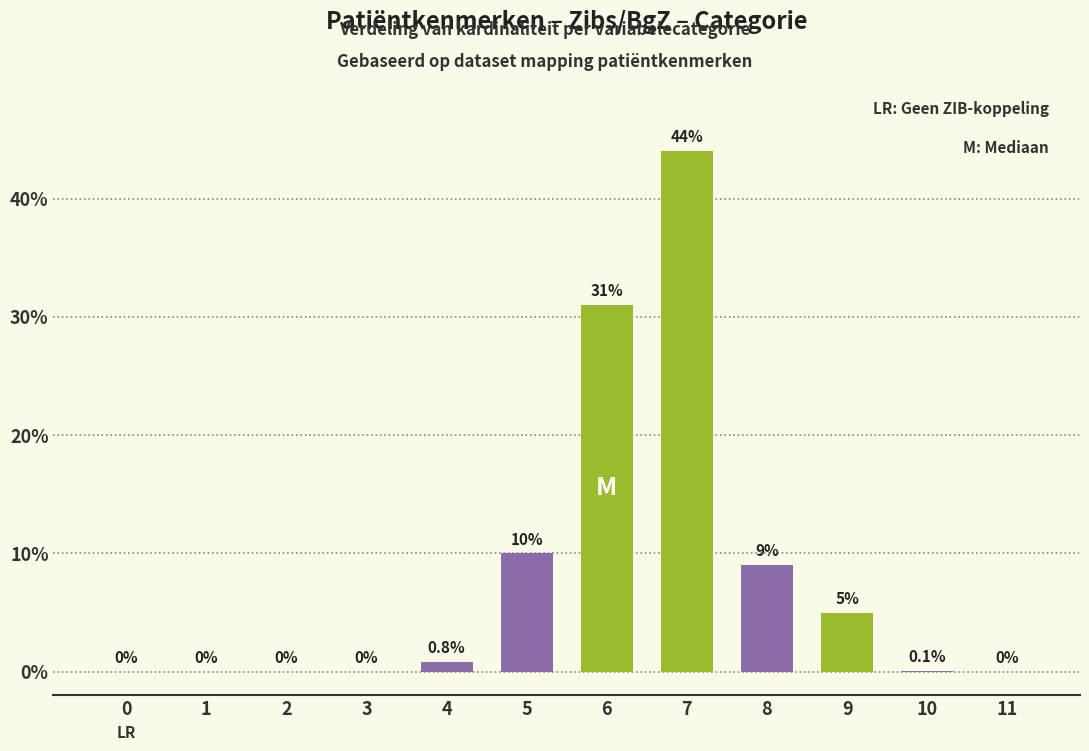

How many values are above zero?

7